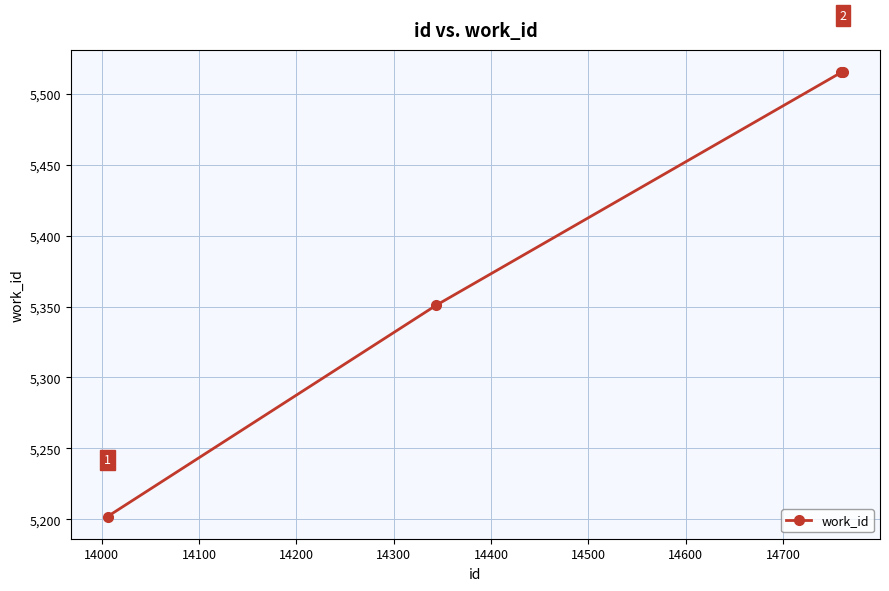

What is the sum of all values?

21583